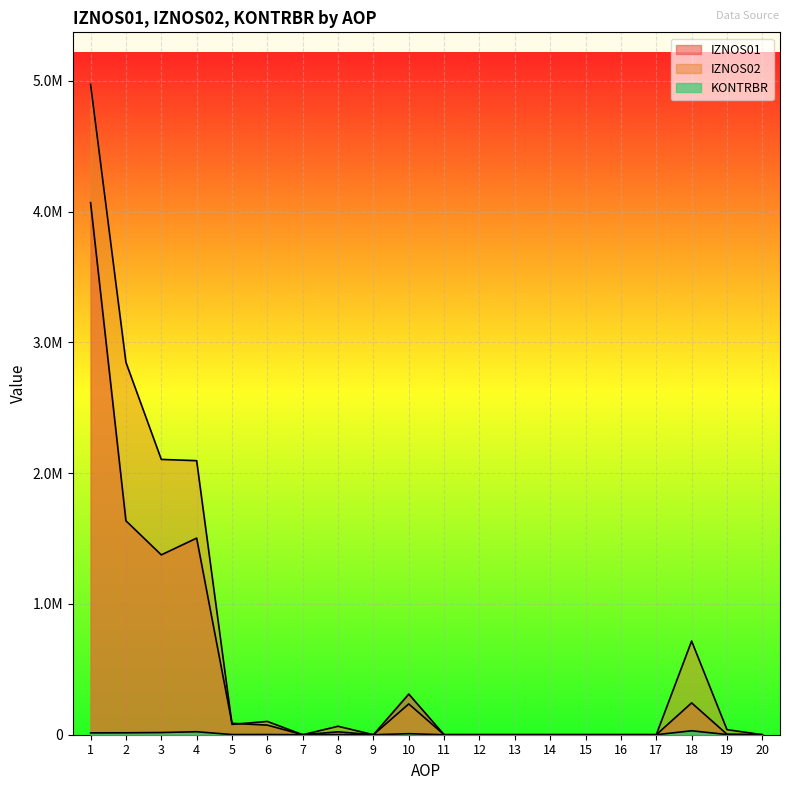

Which category has the lowest value in the IZNOS02 series?

7